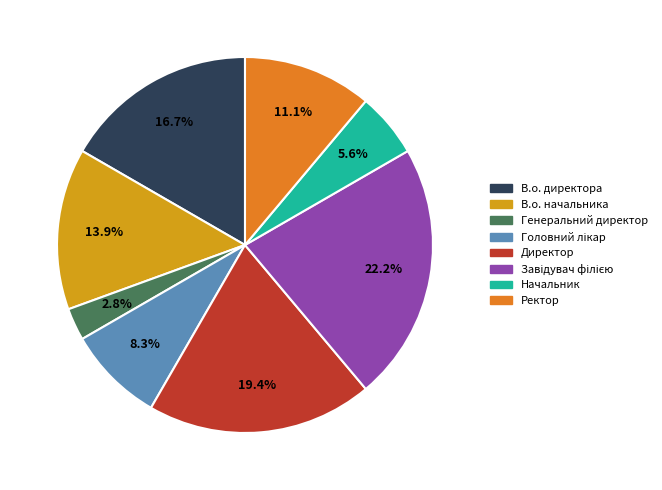

True or false: Начальник accounts for 6% of the total.

True